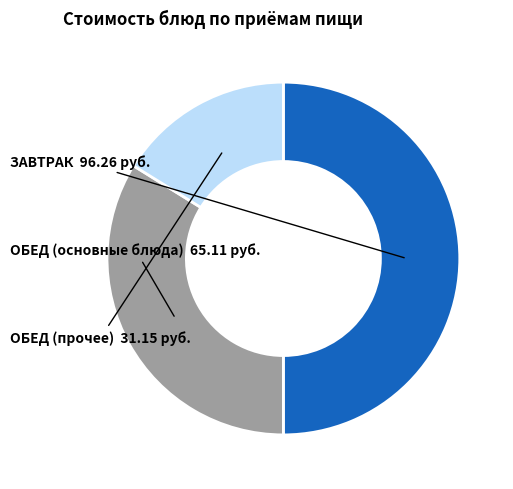

How many segments does this pie chart have?

3